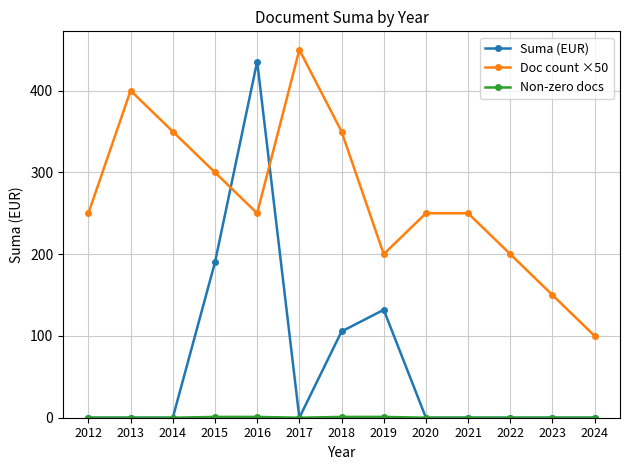

True or false: Suma (EUR) has a value of 0.0 at 2017.

True